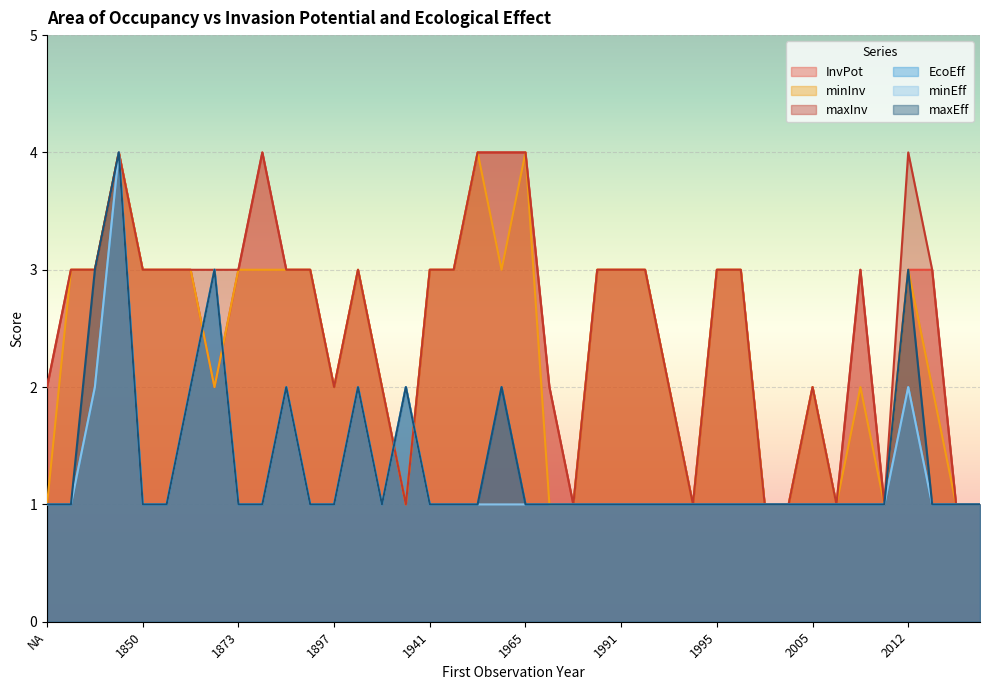

What is the highest value of the minInv series?

4